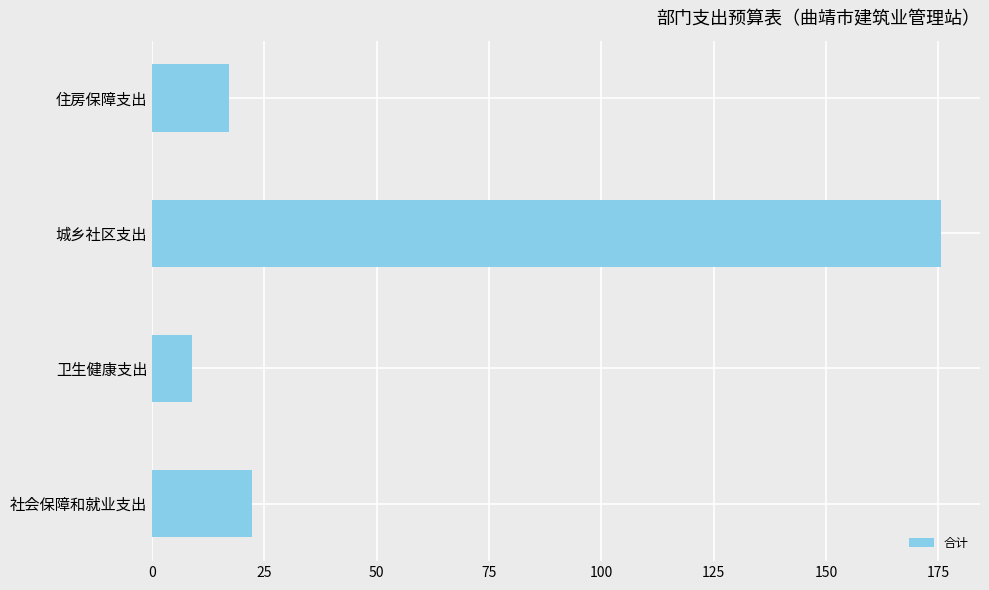

What is the ratio of the value at 城乡社区支出 to the value at 住房保障支出?

10.2